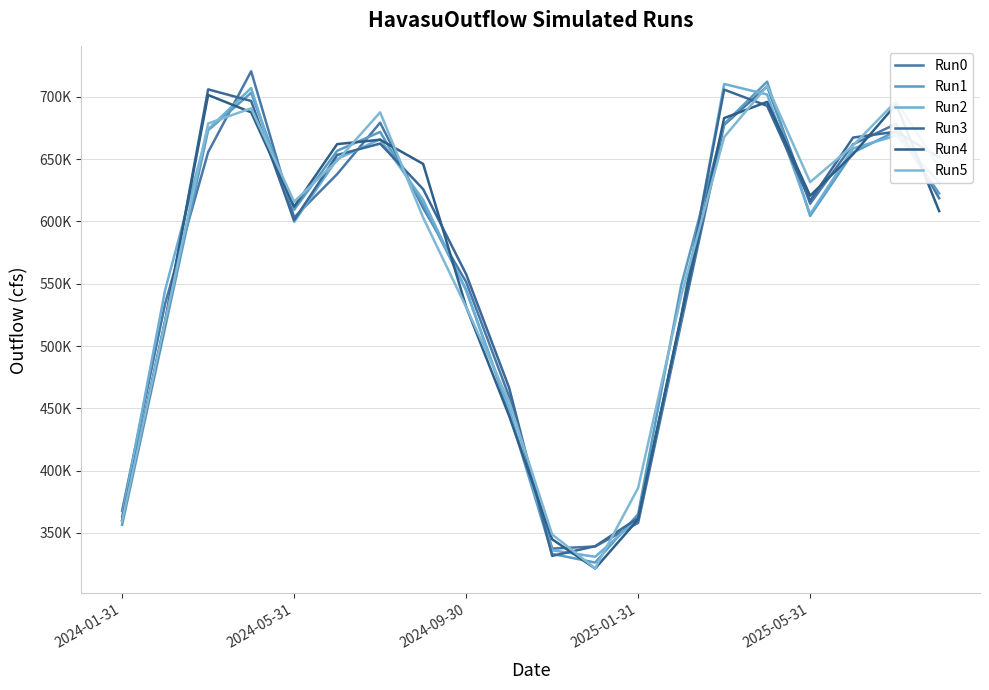

In Run2, how many points are higher than both neighbors (excluding endpoints)?

4